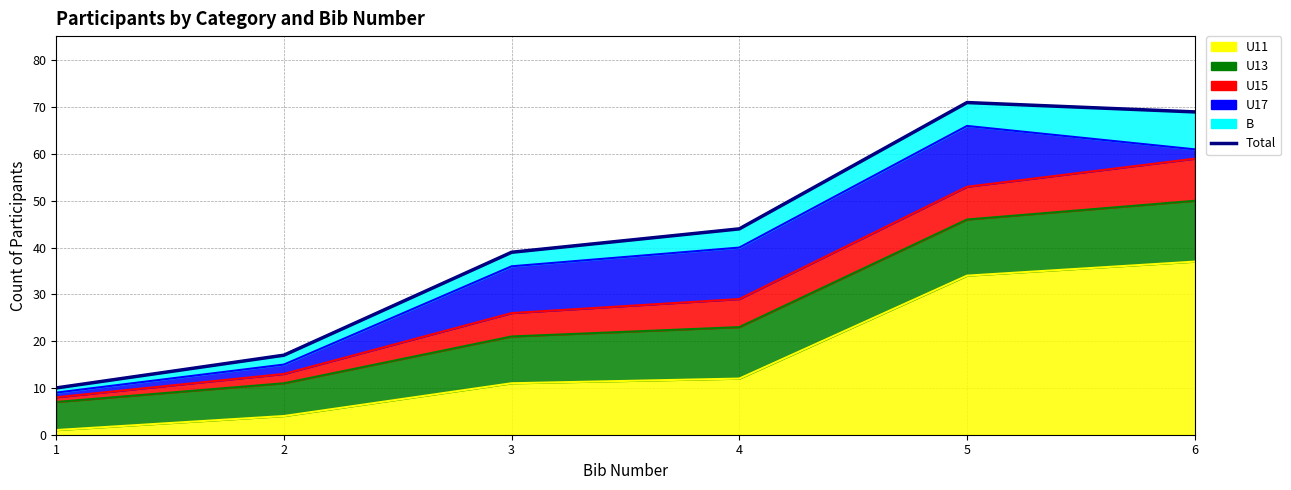

At which label does the data first exceed 44?

5